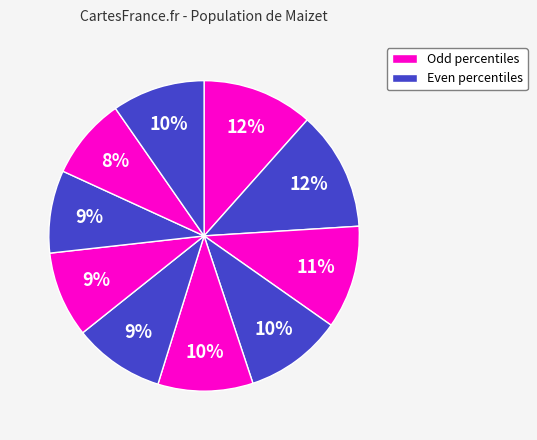

Does any single category account for the majority?

No